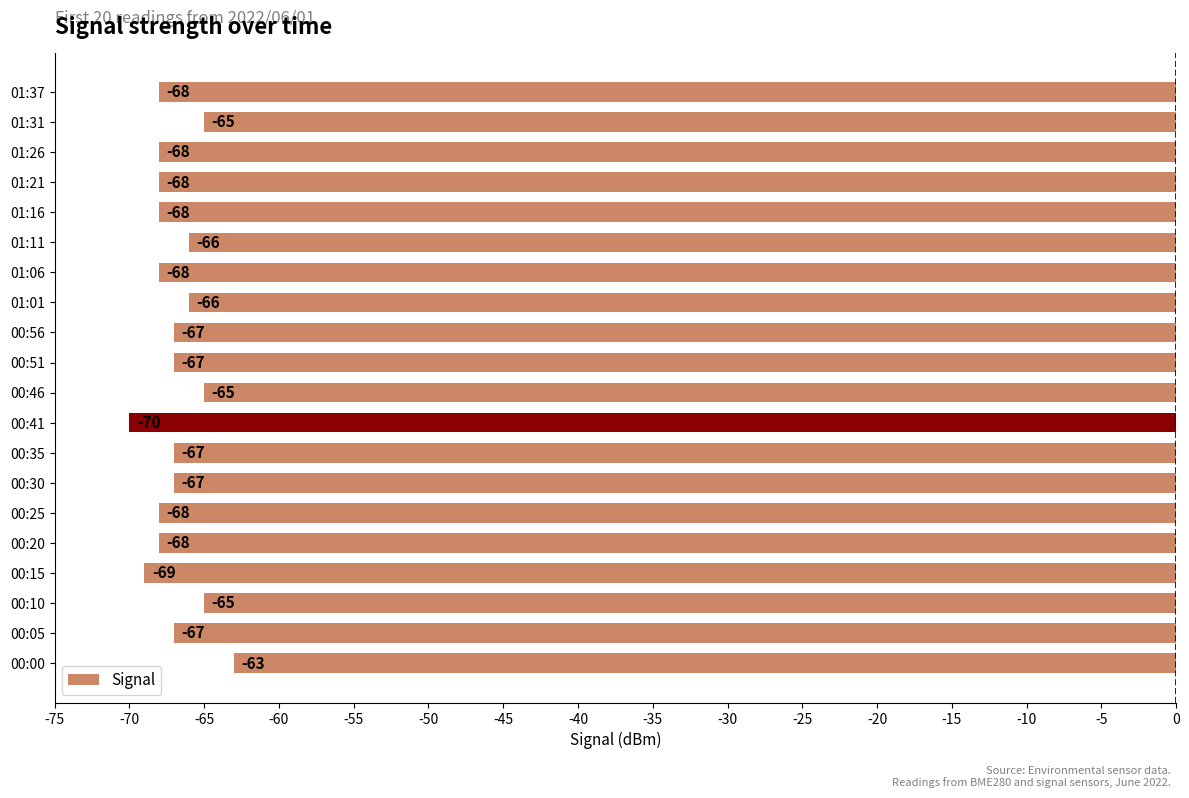

Reading bottom to top, transcribe all the data shown in this chart.

-63	-67	-65	-69	-68	-68	-67	-67	-70	-65	-67	-67	-66	-68	-66	-68	-68	-68	-65	-68